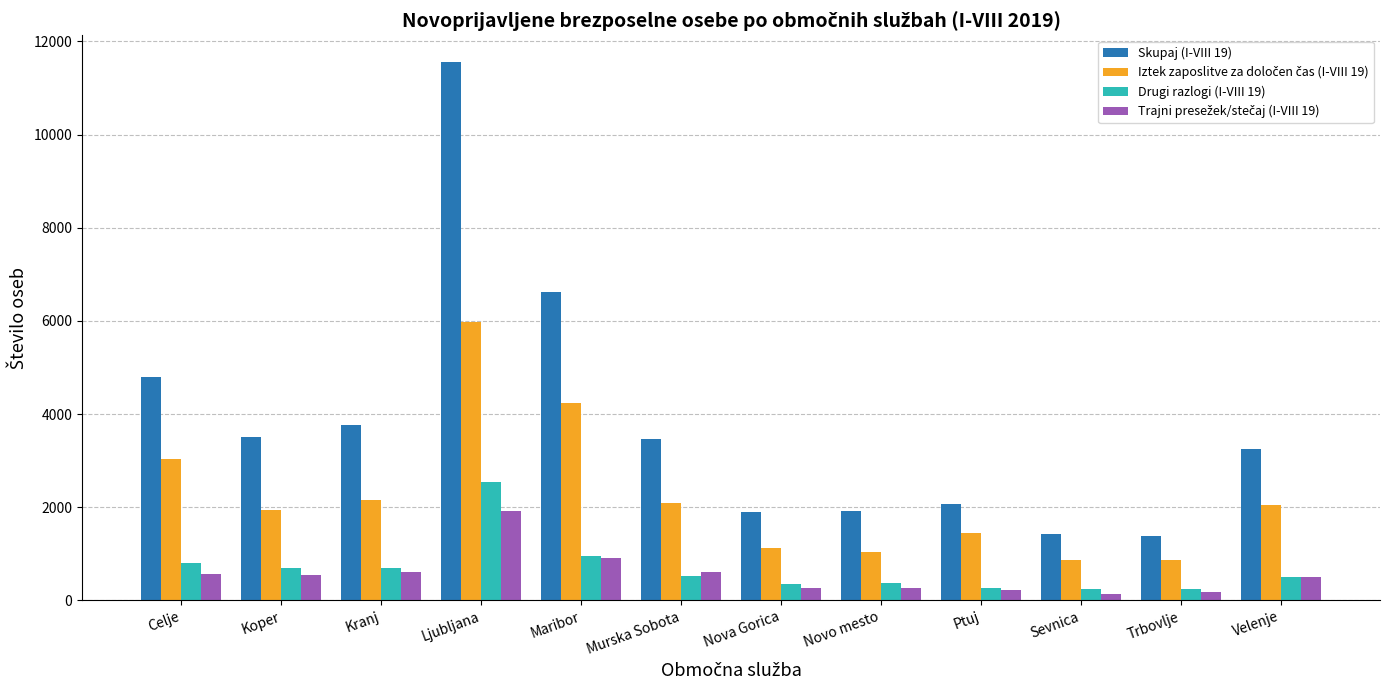

What is the maximum value shown in the chart?

11552